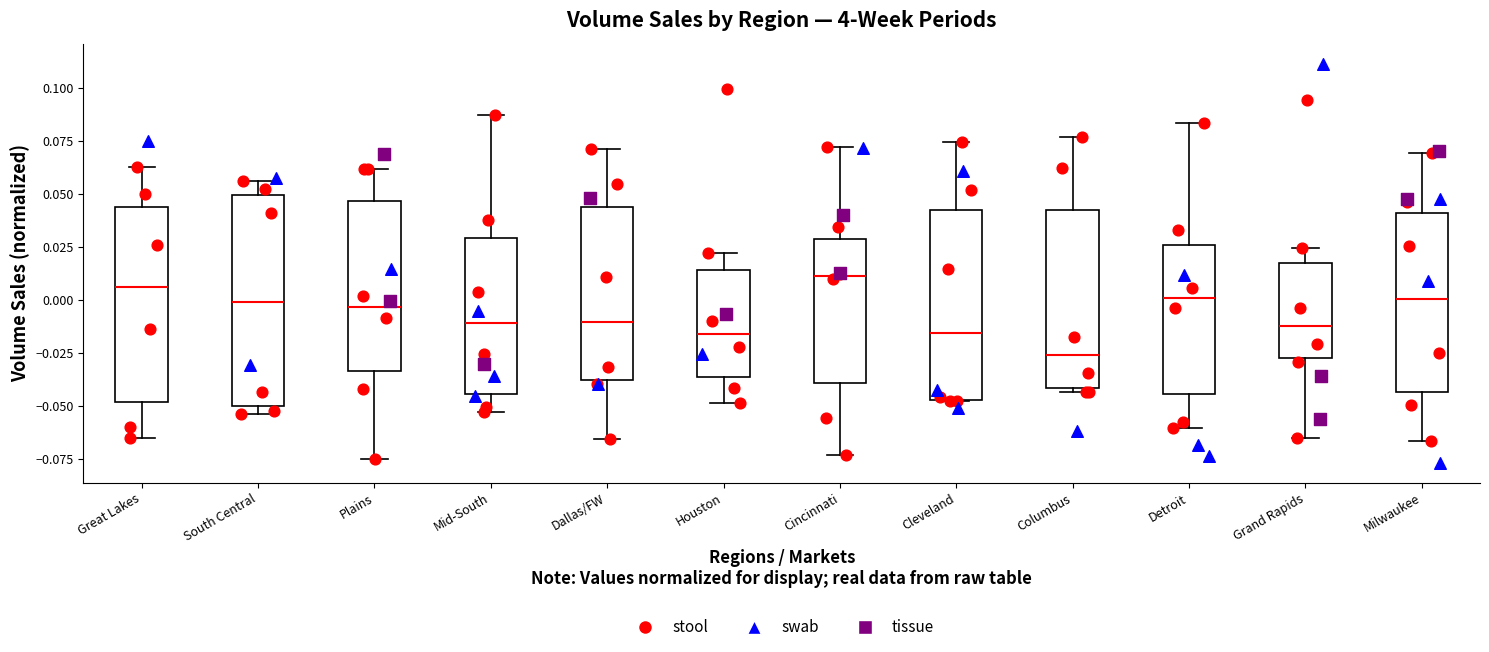

Reading left to right, read every box against the y-axis: the position of its median line, the range the box covers, and the ends of its whiskers. The values are not printed on the chart, so give them approximately, as read against the axis.

Great Lakes: median 0.005, box -0.050 to 0.045, whiskers -0.065 to 0.060
South Central: median 0.000, box -0.050 to 0.050, whiskers -0.055 to 0.055
Plains: median -0.005, box -0.035 to 0.045, whiskers -0.075 to 0.060
Mid-South: median -0.010, box -0.045 to 0.030, whiskers -0.055 to 0.085
Dallas/FW: median -0.010, box -0.040 to 0.045, whiskers -0.065 to 0.070
Houston: median -0.015, box -0.035 to 0.015, whiskers -0.050 to 0.020
Cincinnati: median 0.010, box -0.040 to 0.030, whiskers -0.075 to 0.070
Cleveland: median -0.015, box -0.045 to 0.040, whiskers -0.050 to 0.075
Columbus: median -0.025, box -0.040 to 0.040, whiskers -0.045 to 0.075
Detroit: median 0.000, box -0.045 to 0.025, whiskers -0.060 to 0.085
Grand Rapids: median -0.010, box -0.025 to 0.015, whiskers -0.065 to 0.025
Milwaukee: median 0.000, box -0.045 to 0.040, whiskers -0.065 to 0.070